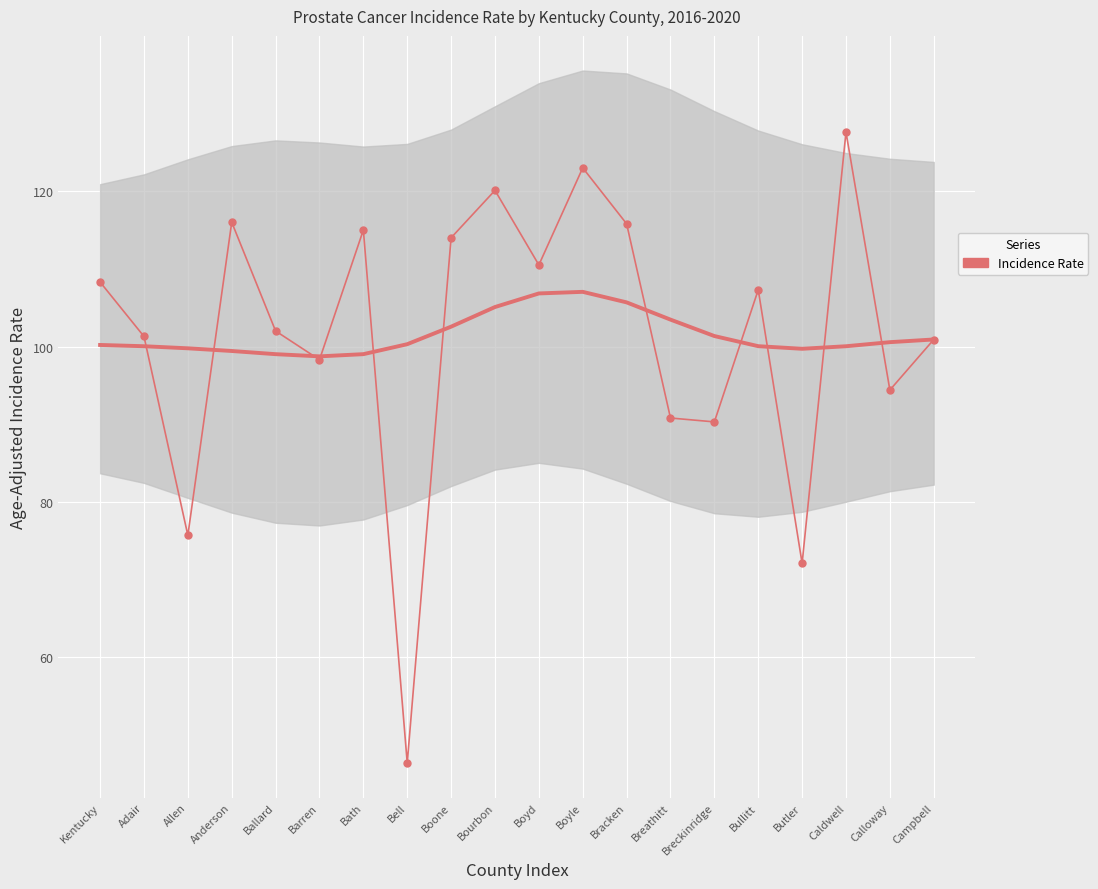

What is the sum of all values?

2029.8